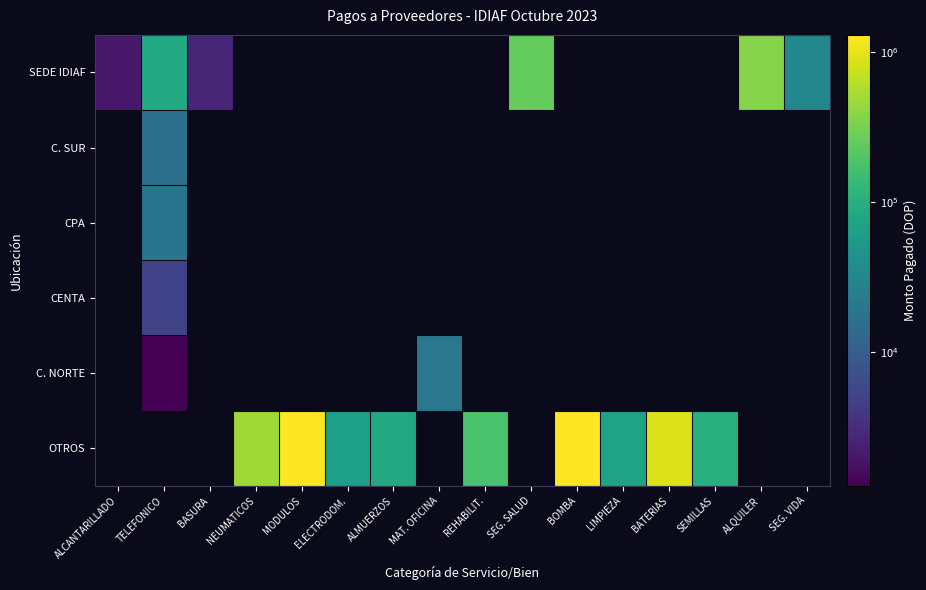

At which label does SEDE IDIAF reach its peak?

ALQUILER